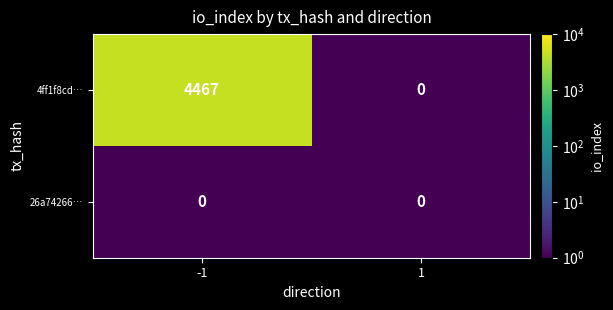

Reading right to left, what are all the values shown in this chart?

4ff1f8cd…: 0	4467
26a74266…: 0	0